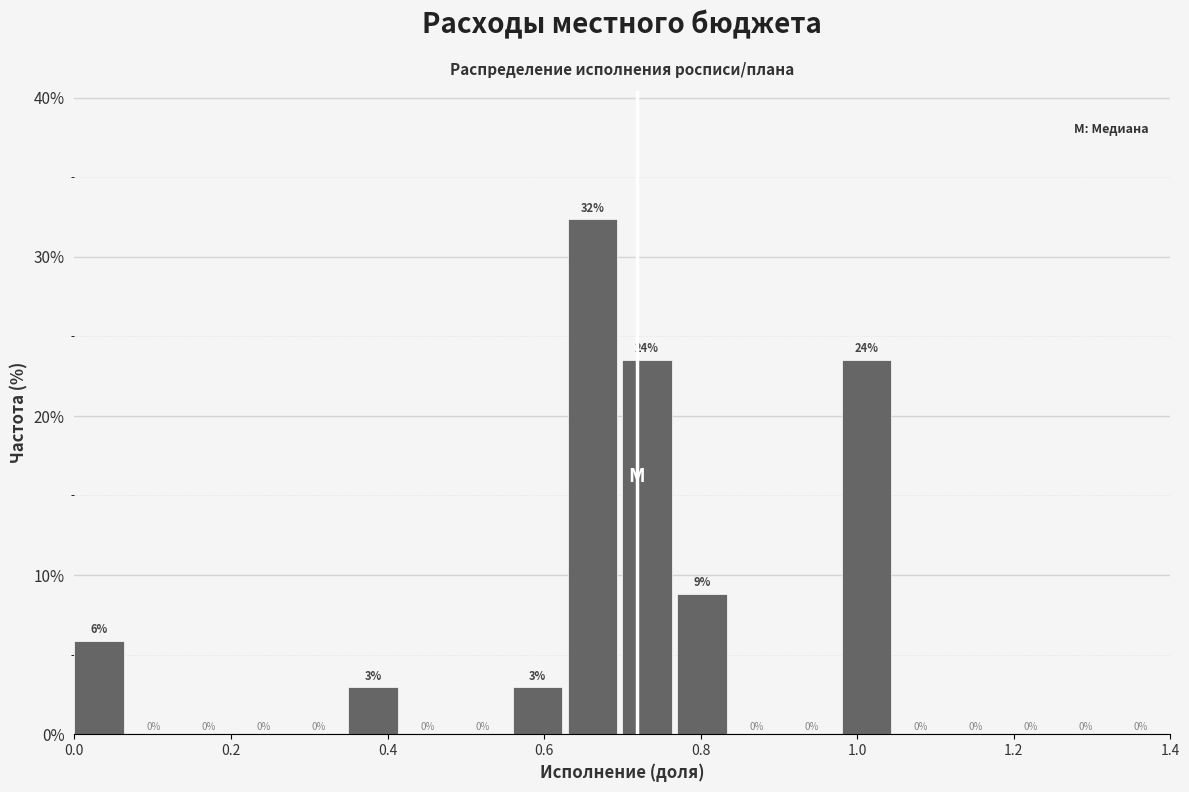

Around what value on the x-axis is the tallest bar? Give the approximate position of its centre, as read against the axis.

0.66